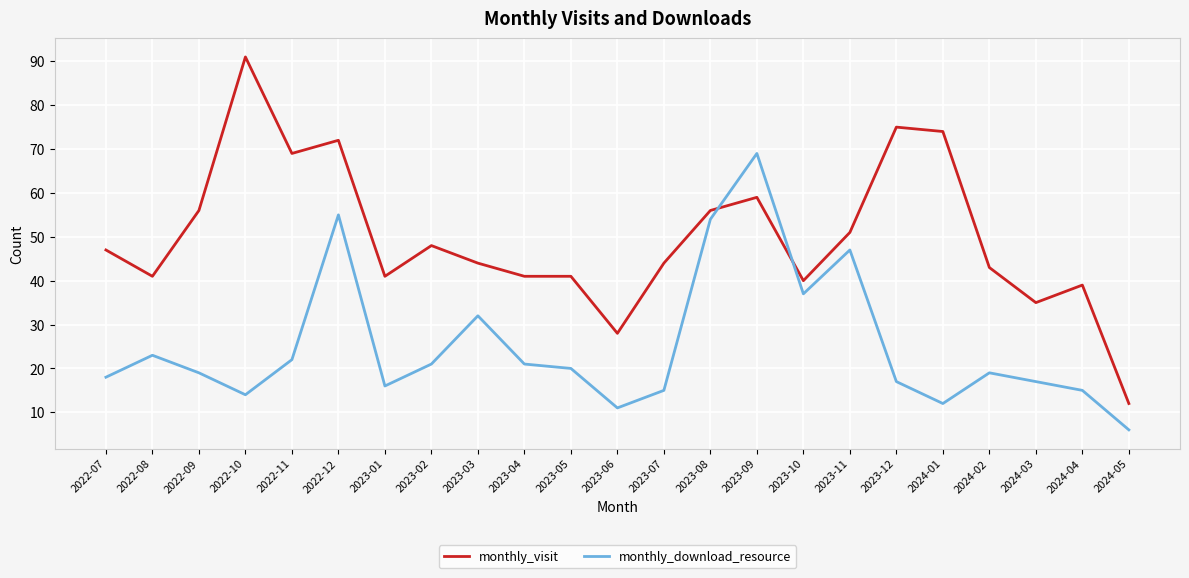

What position from the left is 2022-10?

4